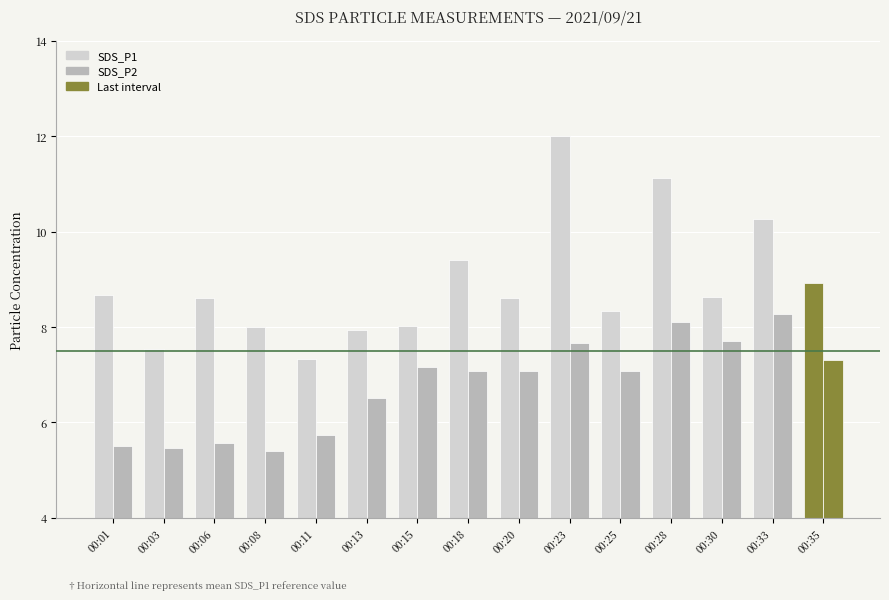

Which category has the highest value in the SDS_P2 series?

00:33